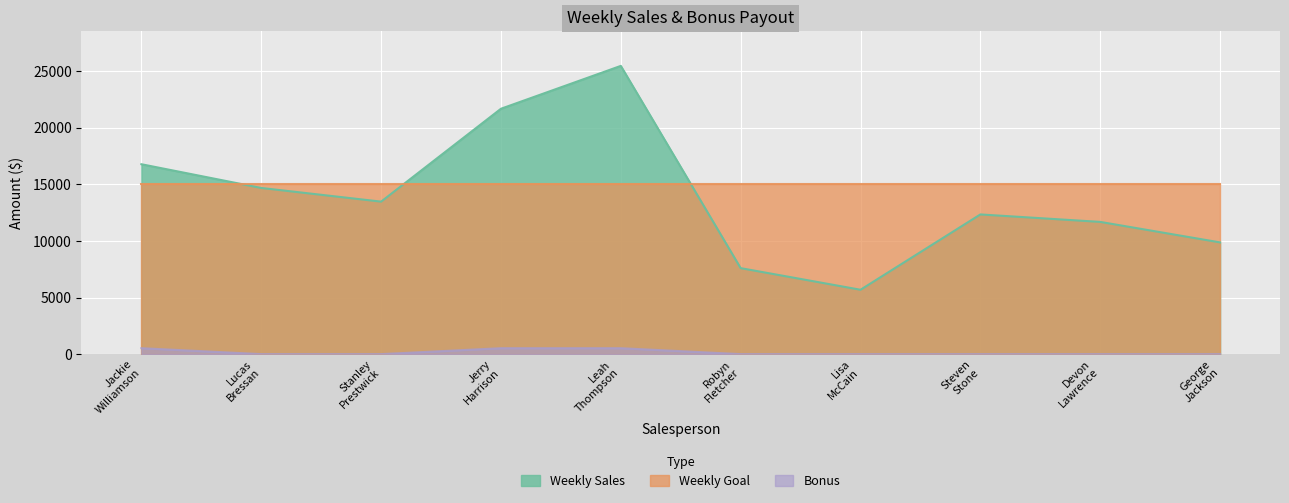

True or false: Weekly Sales and Bonus intersect in this chart.

False